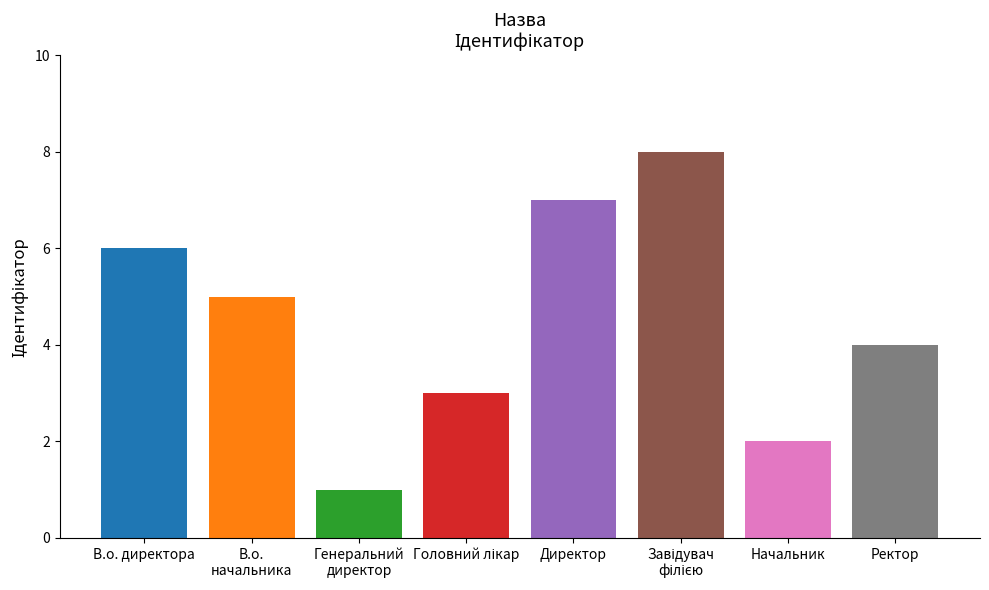

Which label corresponds to the smallest value in the chart?

Генеральний
директор